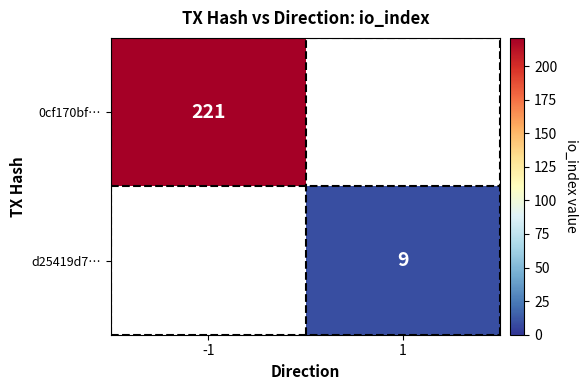

The value of d25419d7… at 1 is 9. True or false?

True